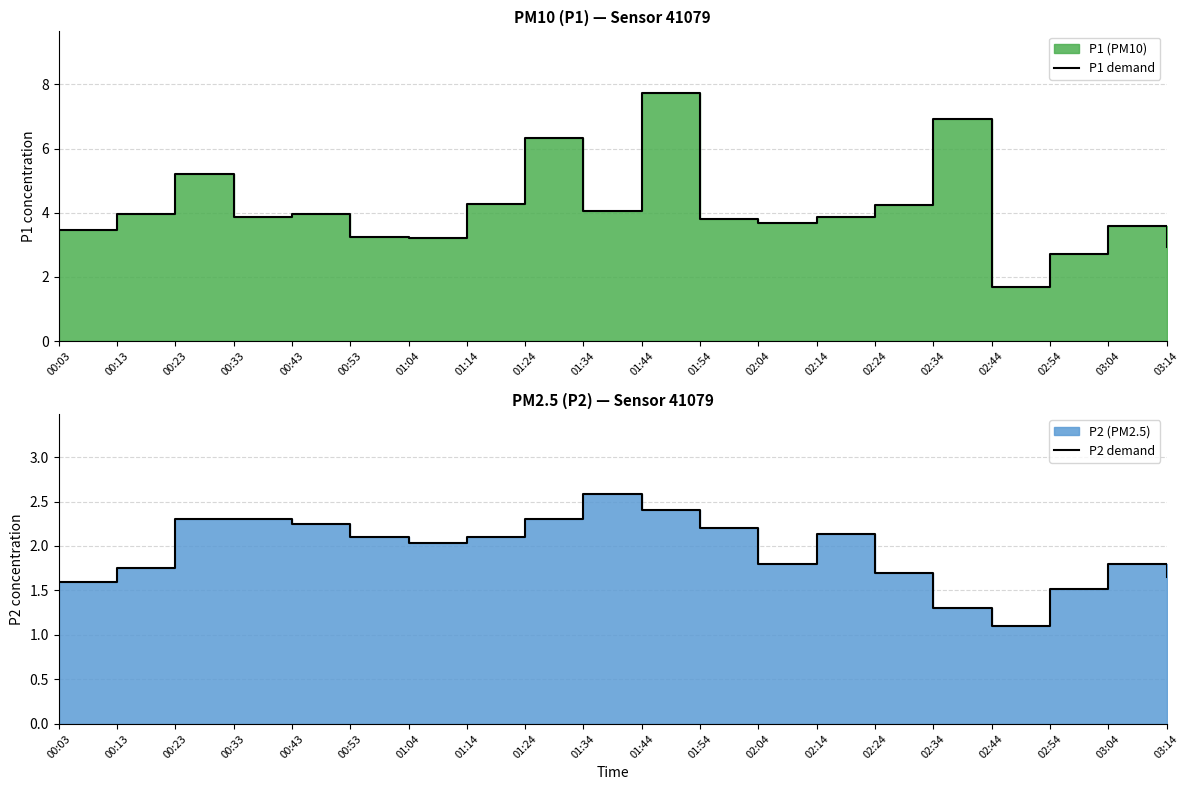

The P2 demand series shows 2.2 at 03:14. True or false?

False